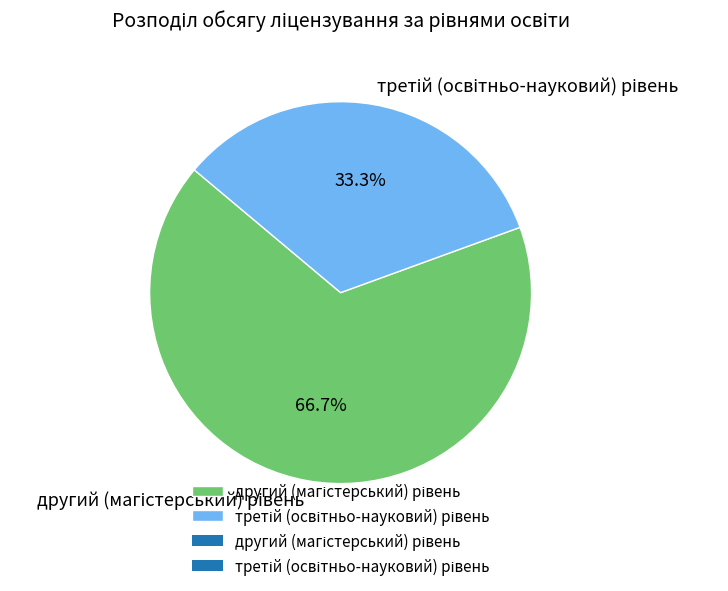

Is there a majority slice in this chart?

Yes